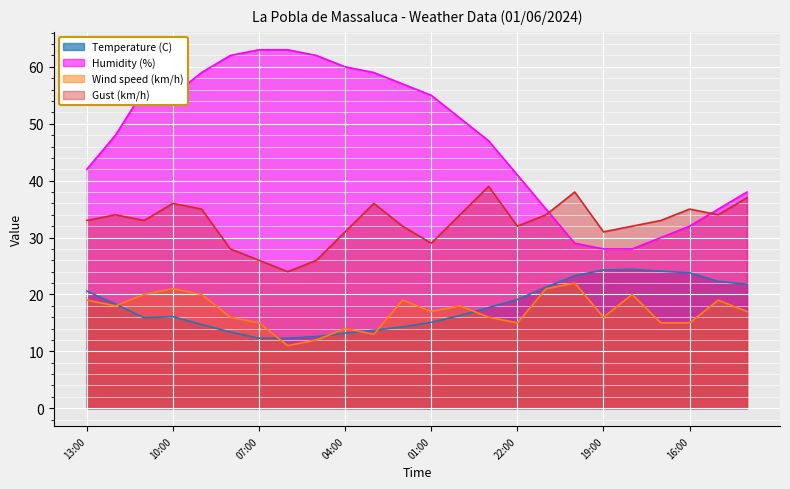

True or false: Humidity (%) and Wind speed (km/h) intersect in this chart.

False